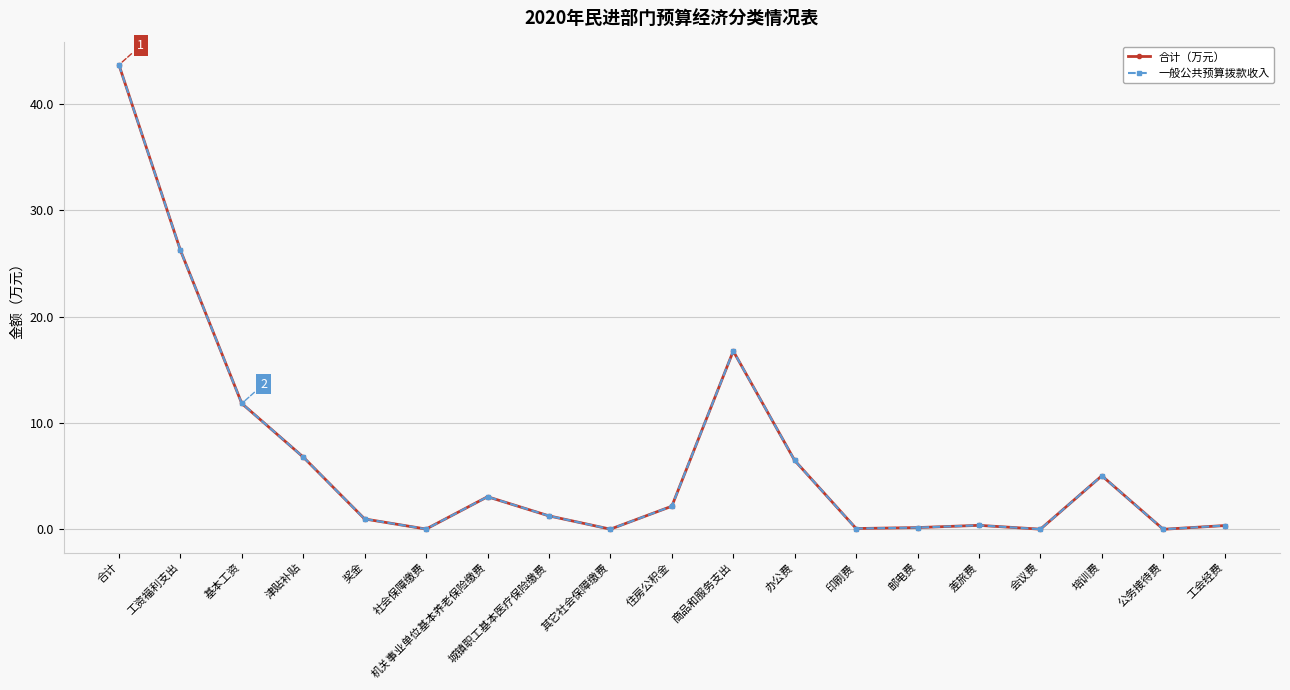

Rank the categories by 一般公共预算拨款收入 value from highest to lowest.

合计, 工资福利支出, 商品和服务支出, 基本工资, 津贴补贴, 办公费, 培训费, 机关事业单位基本养老保险缴费, 住房公积金, 城镇职工基本医疗保险缴费, 奖金, 差旅费, 工会经费, 邮电费, 印刷费, 社会保障缴费, 其它社会保障缴费, 会议费, 公务接待费